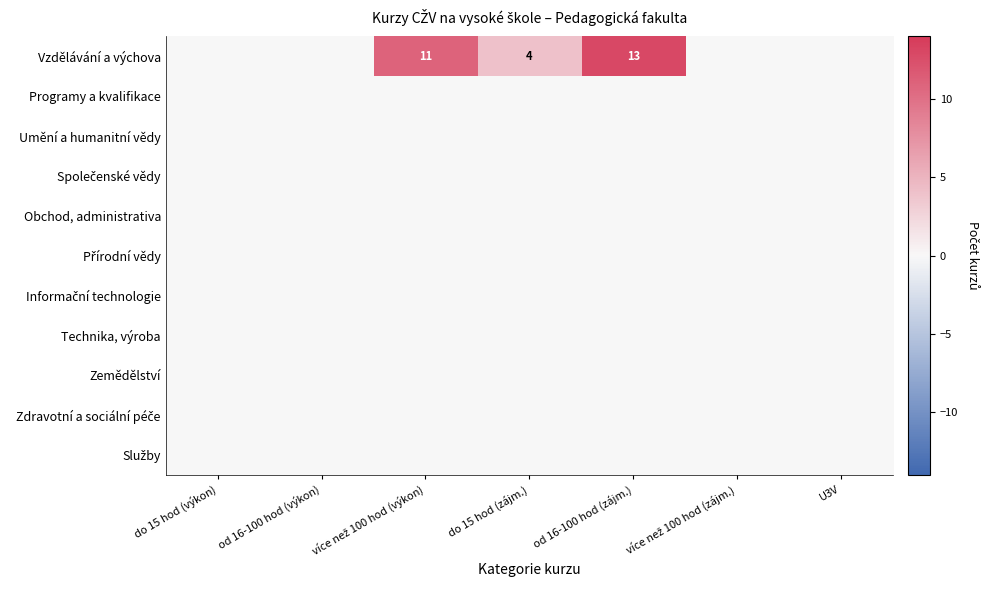

How many series are shown in this chart?

11